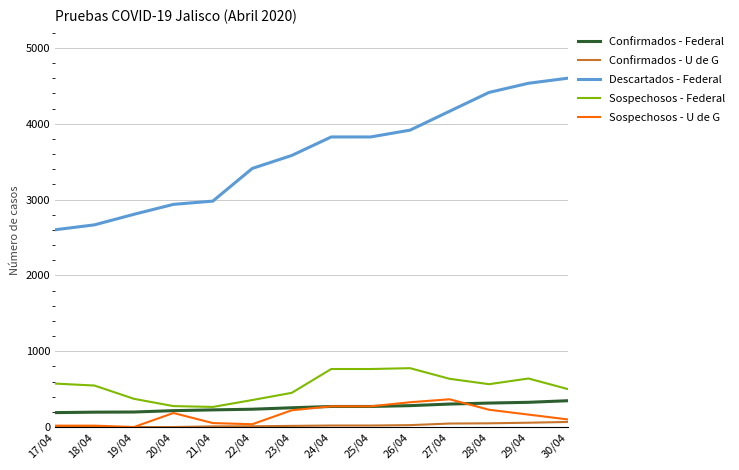

Between 18/04 and 28/04, which series saw the biggest shift?

Descartados - Federal